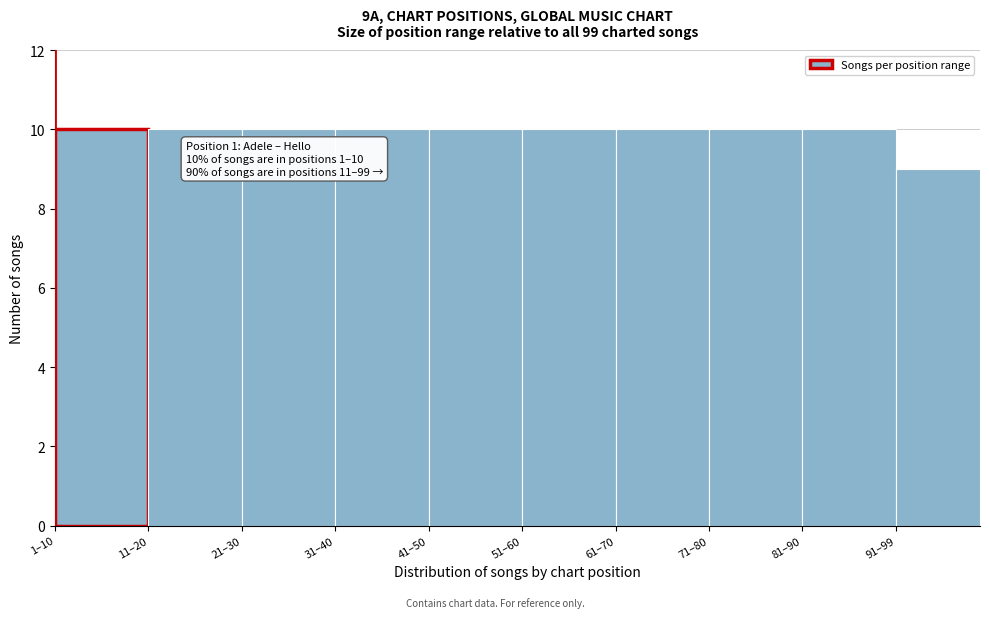

Reading left to right, what are all the values shown in this chart?

1–10=10	11–20=10	21–30=10	31–40=10	41–50=10	51–60=10	61–70=10	71–80=10	81–90=10	91–99=9